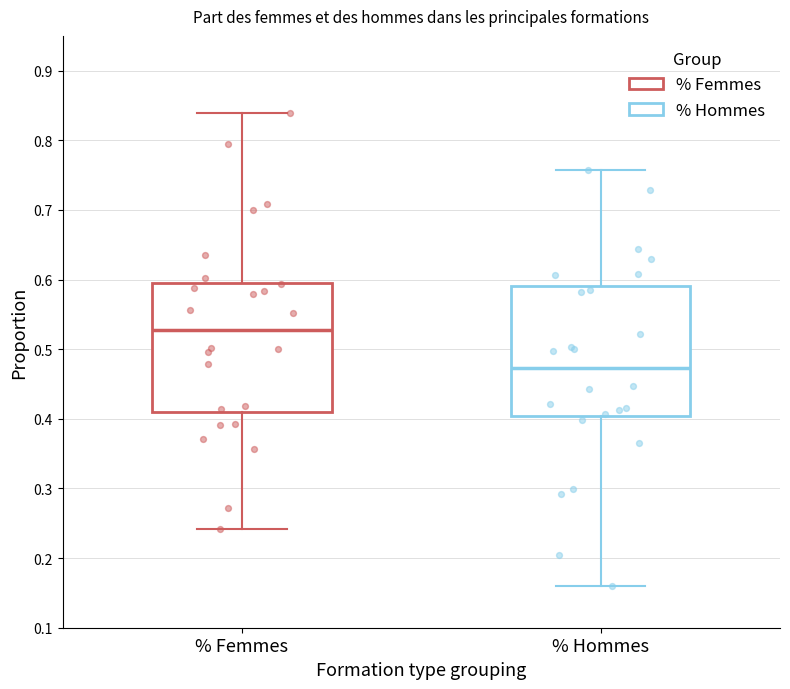

Where does the median line of the box for % Hommes sit on the y-axis? The values are not printed on the chart, so give them approximately, as read against the axis.

0.47